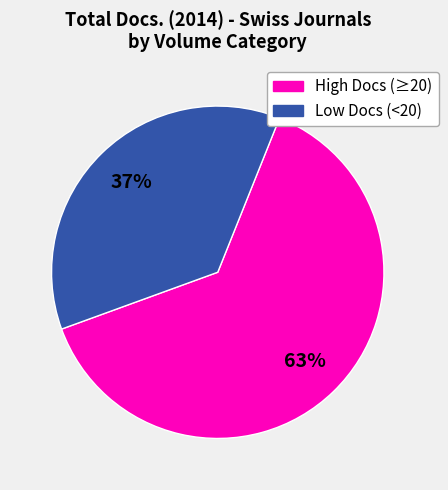

To the nearest percent, what is the average slice percentage?

50%